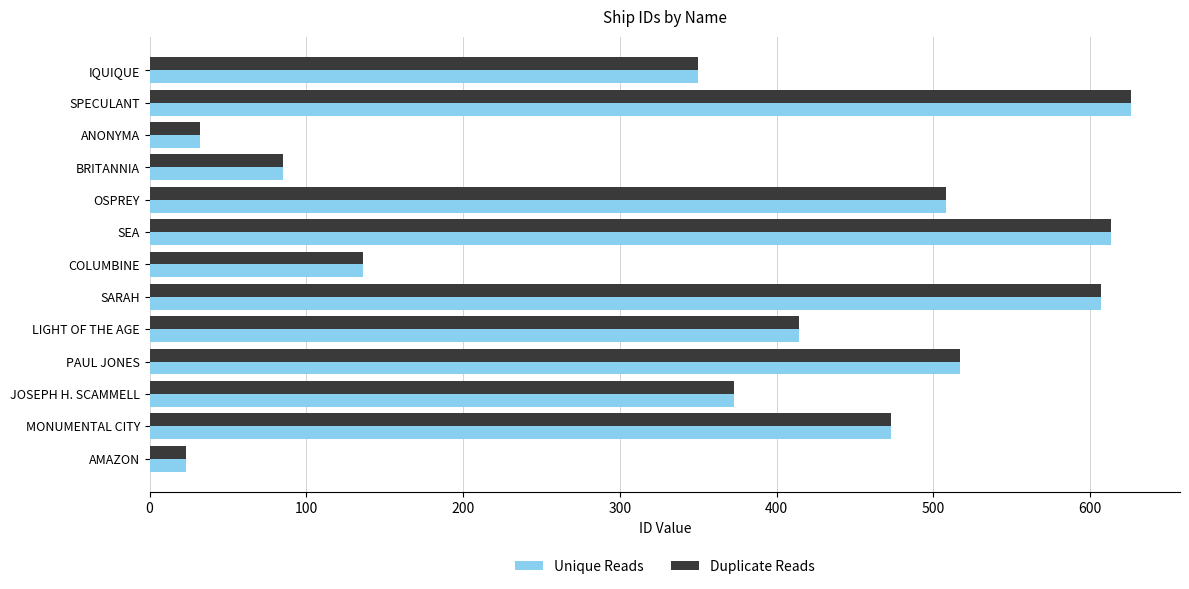

Is the value of Duplicate Reads at SPECULANT greater than the value of Unique Reads at MONUMENTAL CITY?

Yes